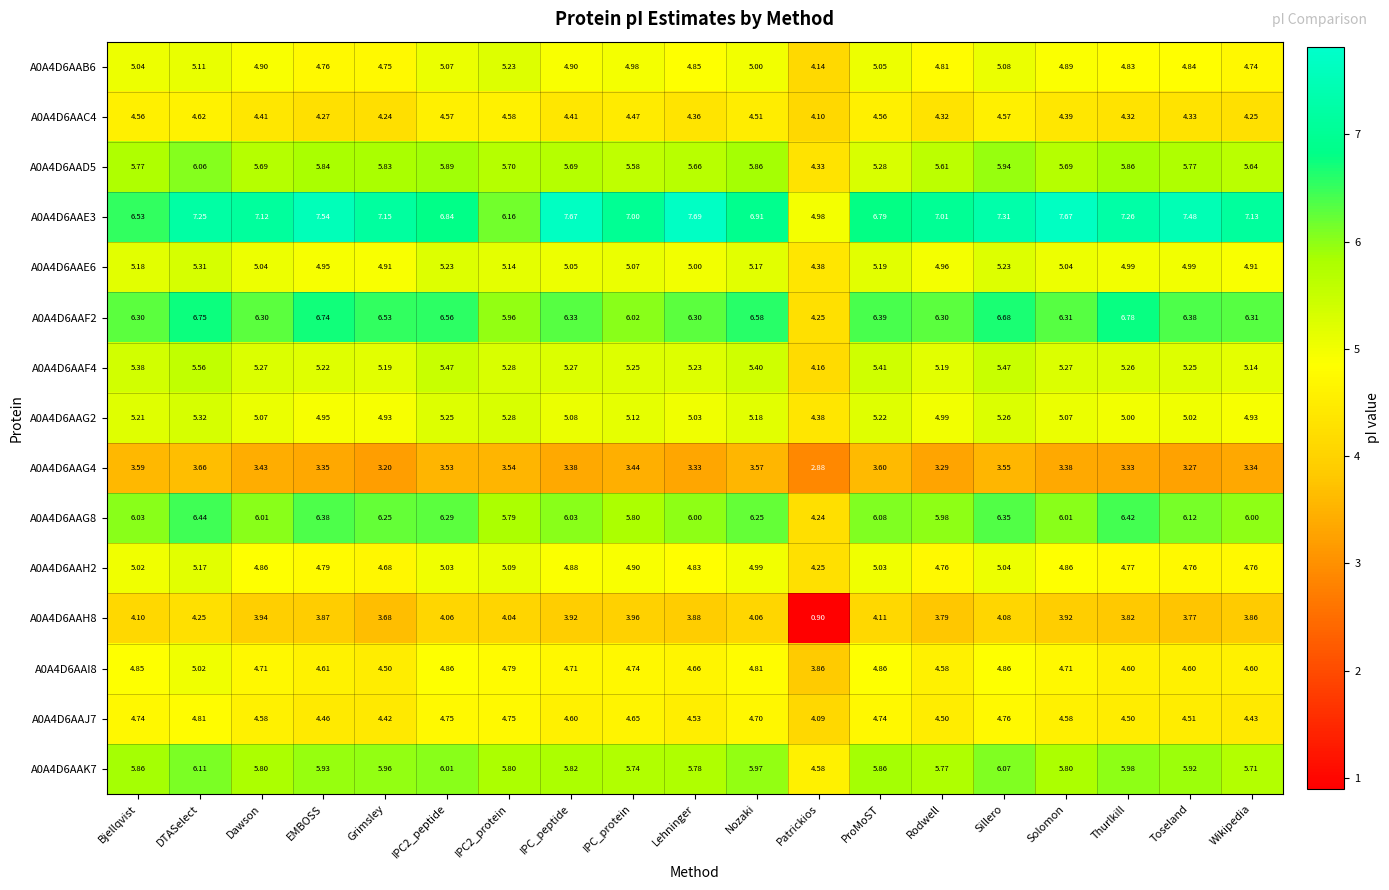

Which series changed the most between Rodwell and Toseland?

A0A4D6AAE3